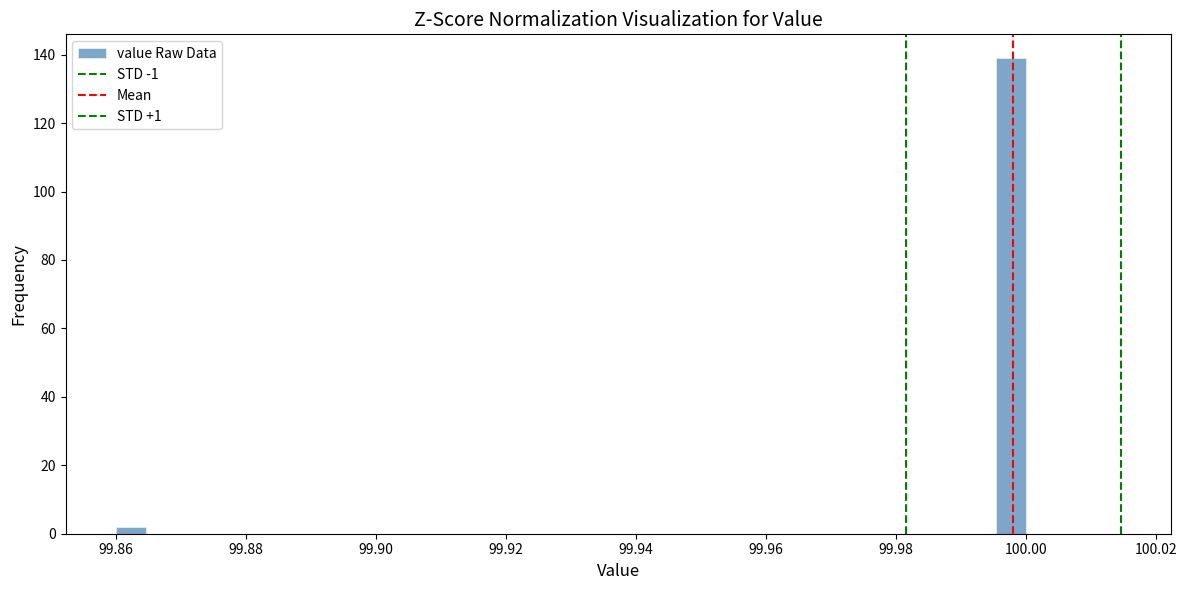

Around what value on the x-axis is the tallest bar? Give the approximate position of its centre, as read against the axis.

99.998